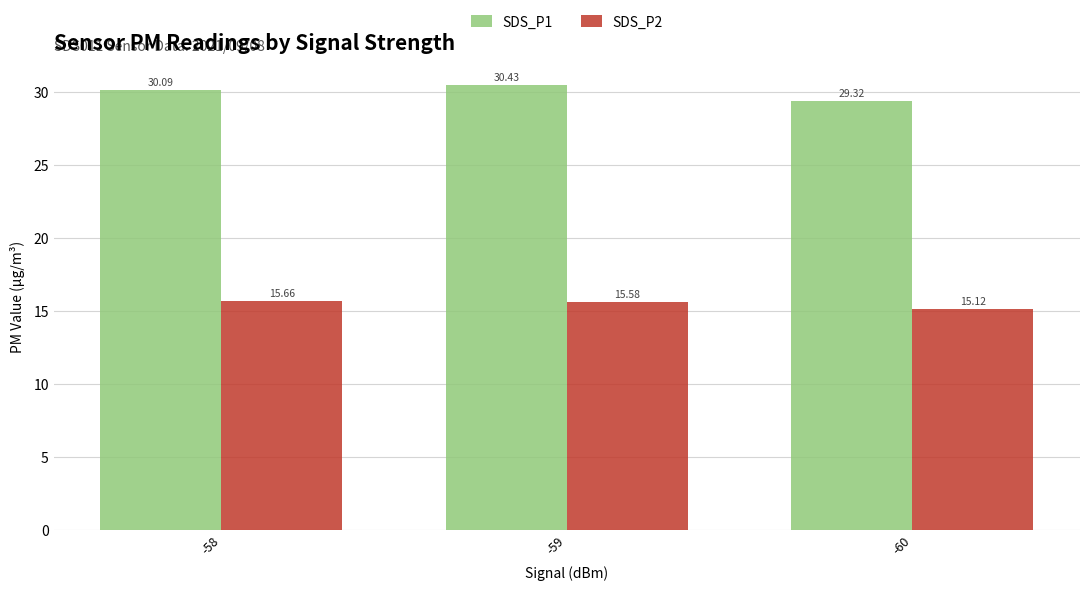

Is it true that SDS_P1 equals 11.9 at -58?

False